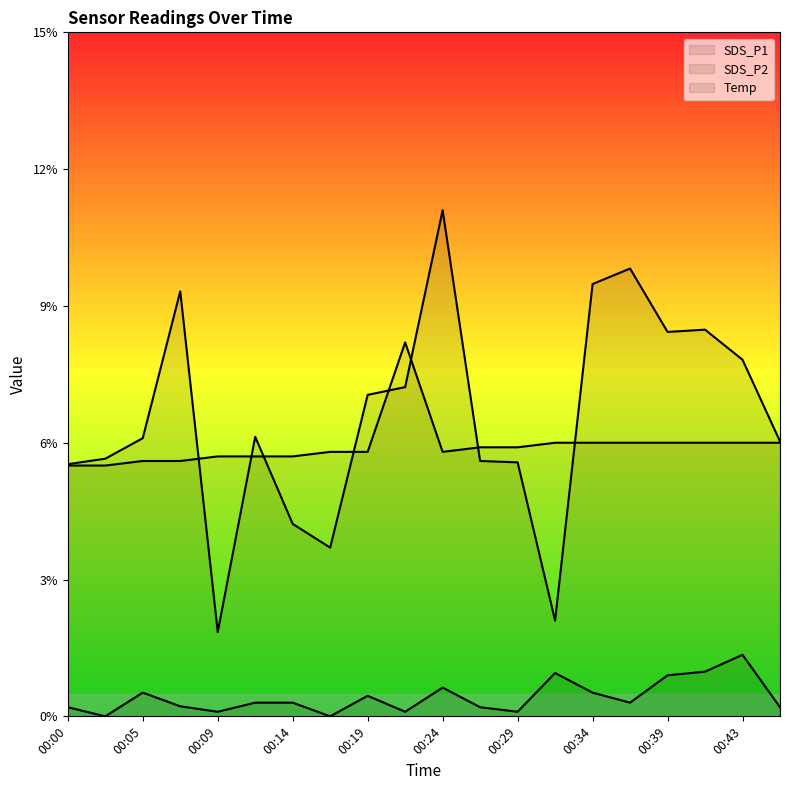

At which category is the sum across all series the highest?

00:24